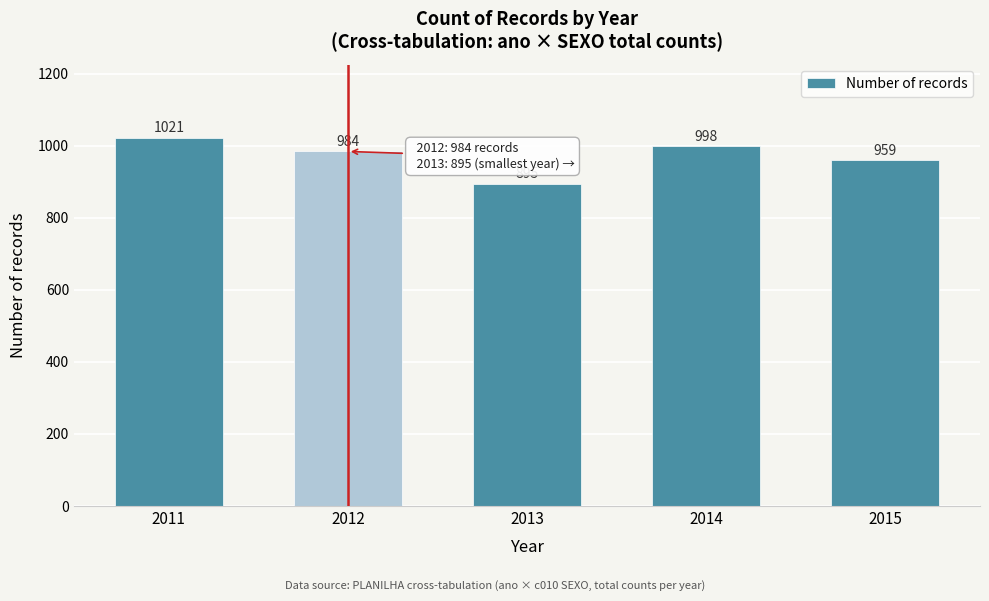

Reading right to left, what are all the values shown in this chart?

2015=959	2014=998	2013=895	2012=984	2011=1021